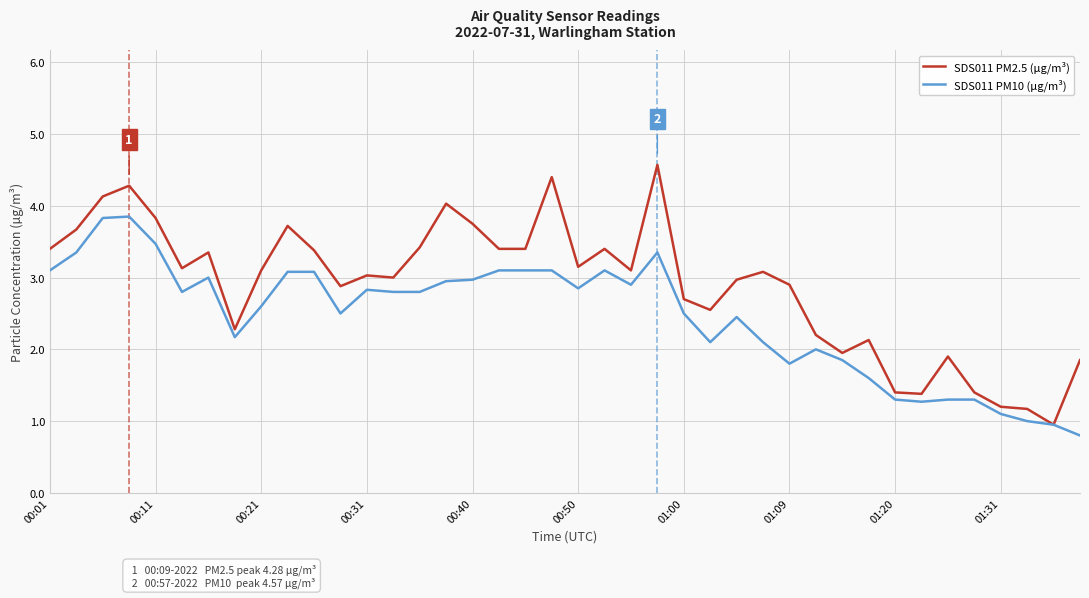

List the series in order of their overall mean, lowest first.

SDS011 PM10 (µg/m³), SDS011 PM2.5 (µg/m³)